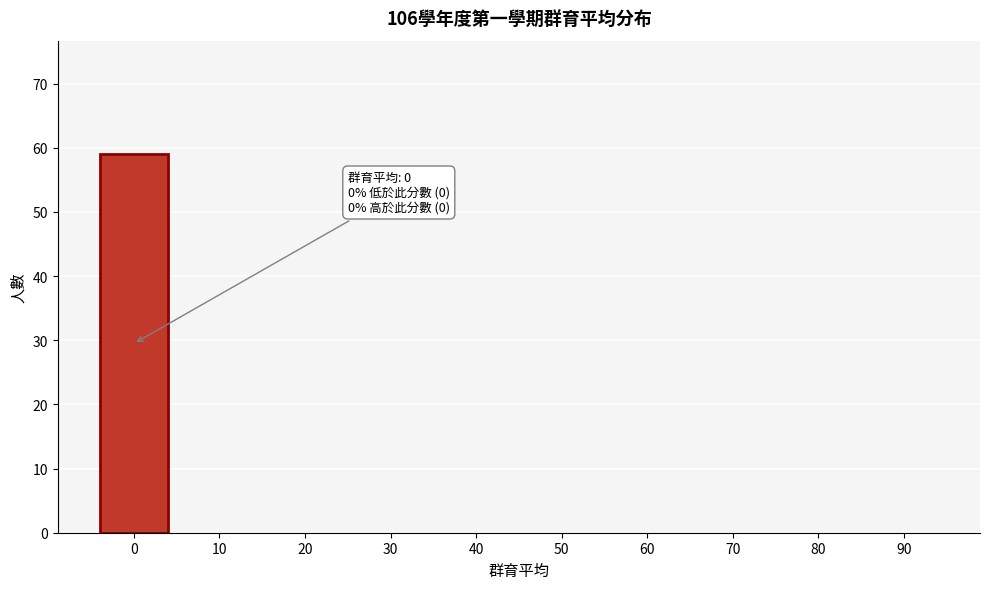

Reading right to left, list all the values displayed in this chart.

90=0	80=0	70=0	60=0	50=0	40=0	30=0	20=0	10=0	0=59